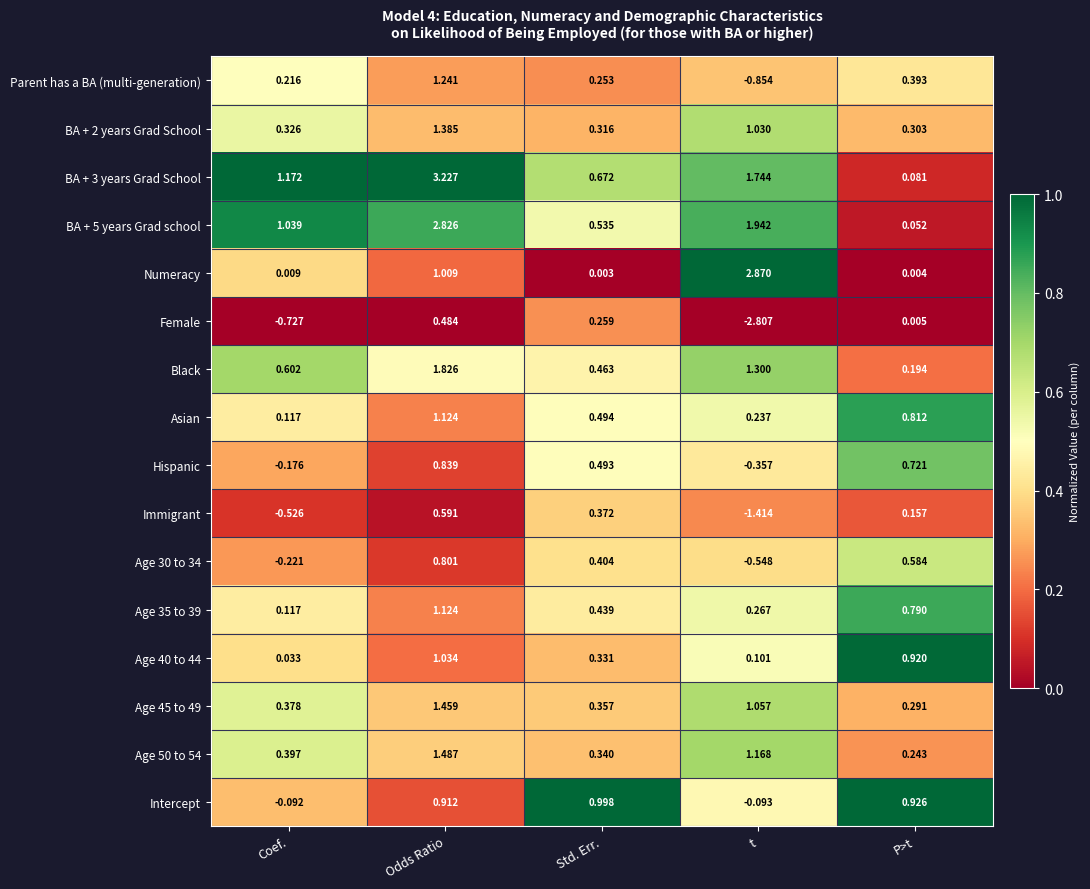

Which category has the highest value across all series?

Odds Ratio